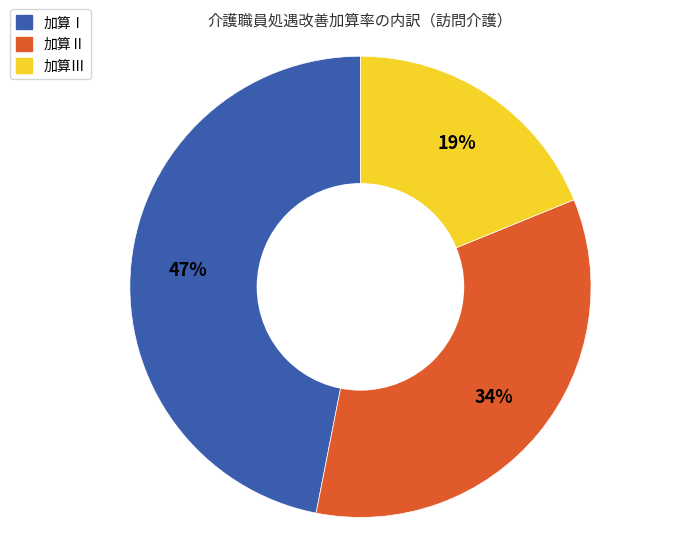

To the nearest percent, what is the difference between the largest and smallest slice percentages?

28%